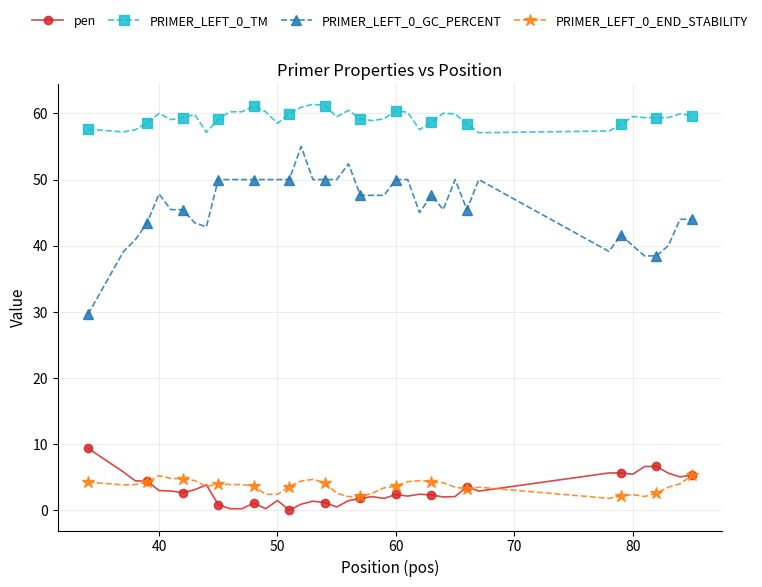

What is the value of the PRIMER_LEFT_0_TM point at the 34th from the left?

58.3